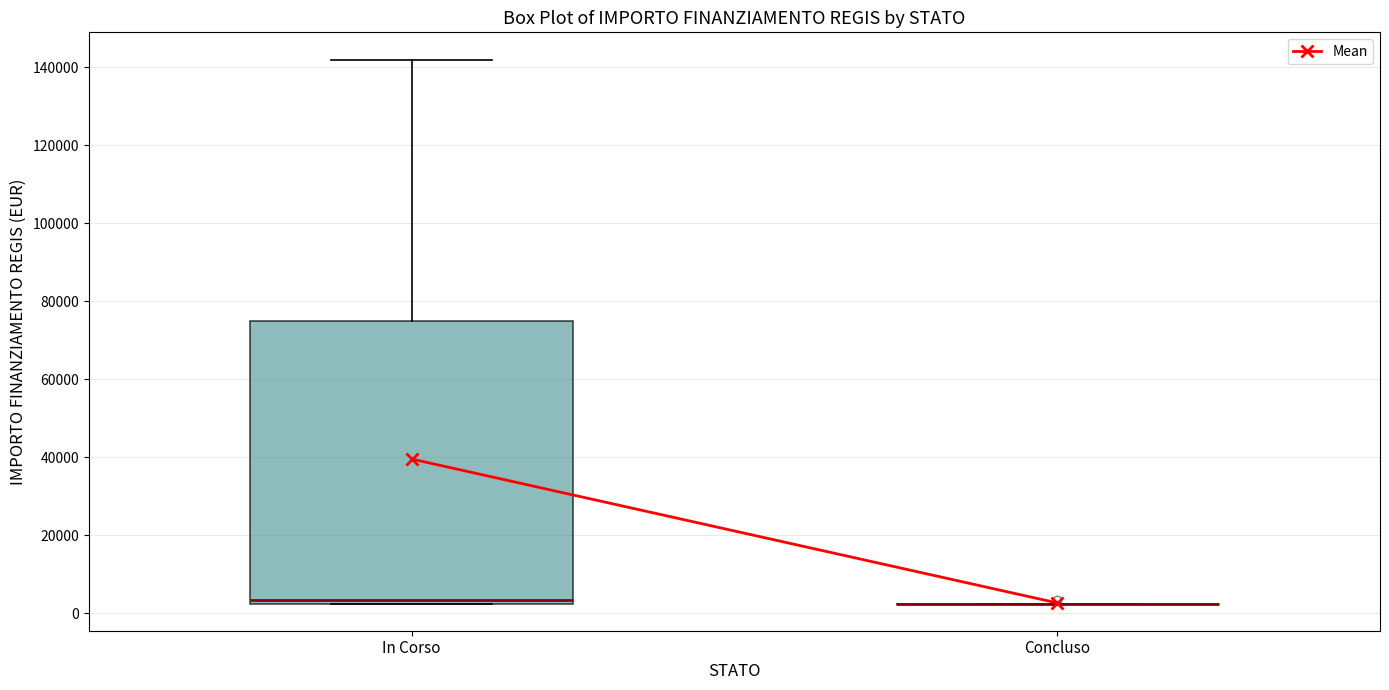

Where is the upper edge of the box for In Corso on the y-axis? The values are not printed on the chart, so give them approximately, as read against the axis.

74000